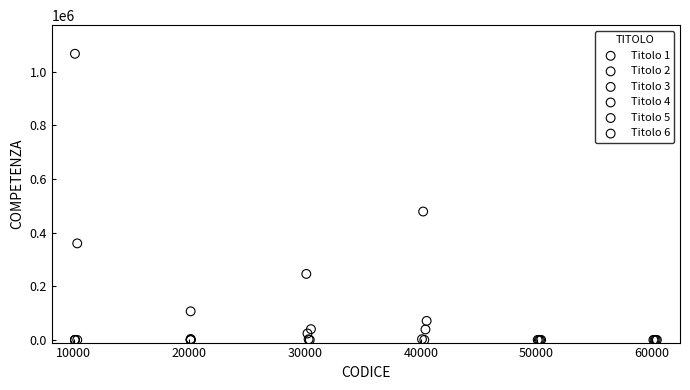

What are all the series names shown in the legend?

Titolo 1, Titolo 2, Titolo 3, Titolo 4, Titolo 5, Titolo 6